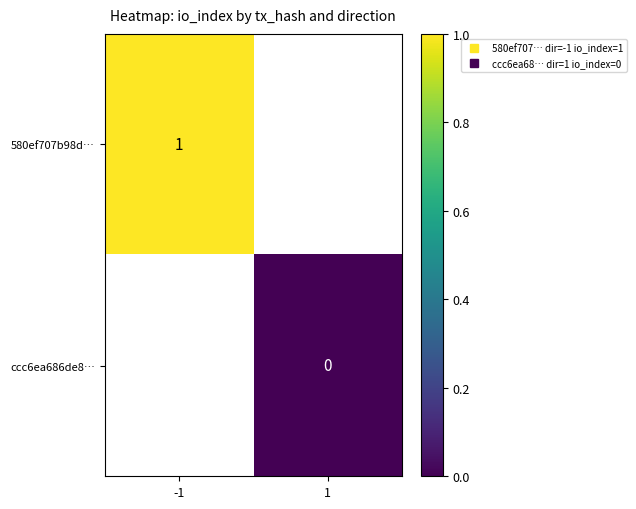

How many categories are shown in the chart?

2